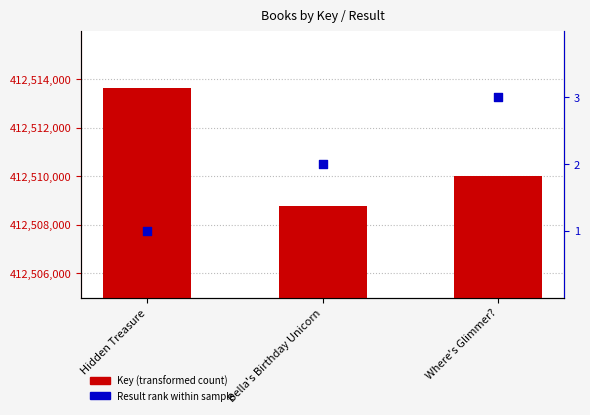

Which series reaches the minimum Y coordinate?

Result rank